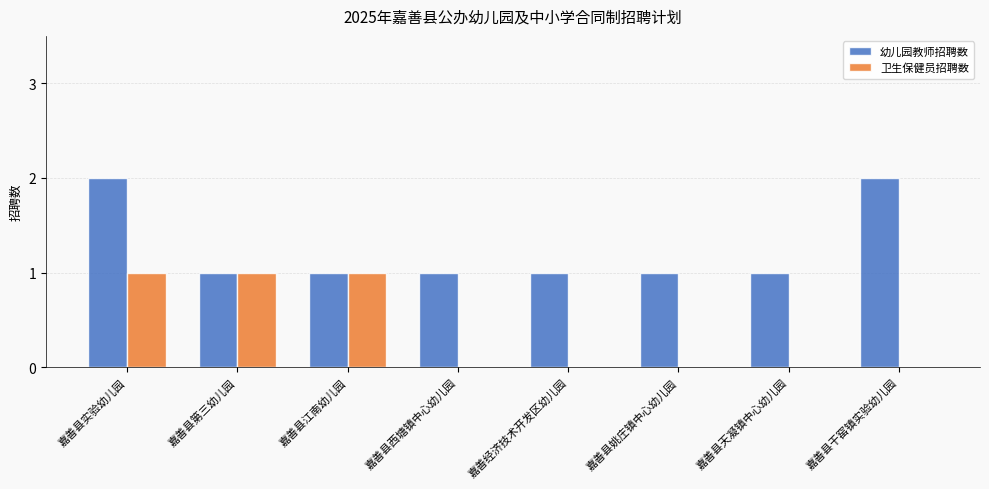

What is the difference between the 幼儿园教师招聘数 values at 嘉善县天凝镇中心幼儿园 and 嘉善县实验幼儿园?

1